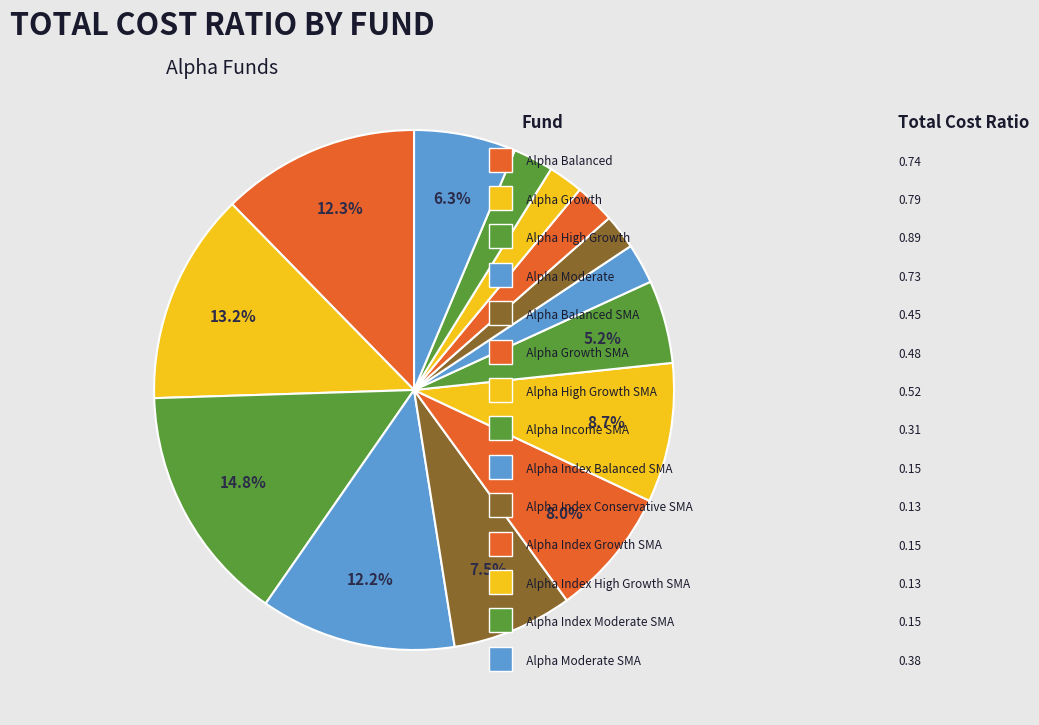

Is there any slice that represents more than half of the pie?

No